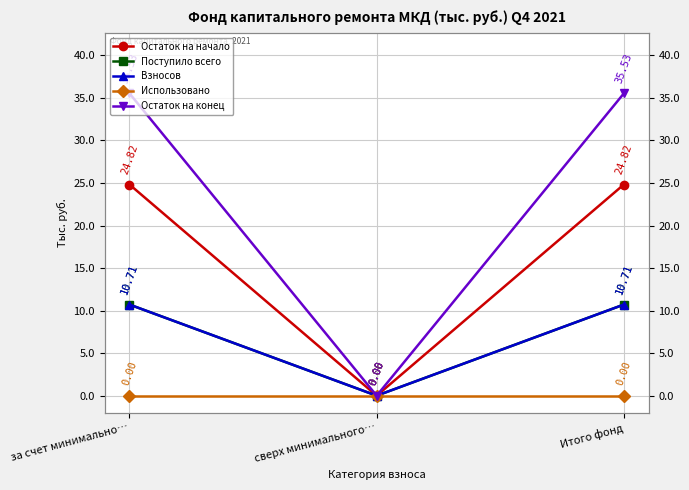

What is the difference between the maximum and minimum values in the Поступило всего series?

10.7